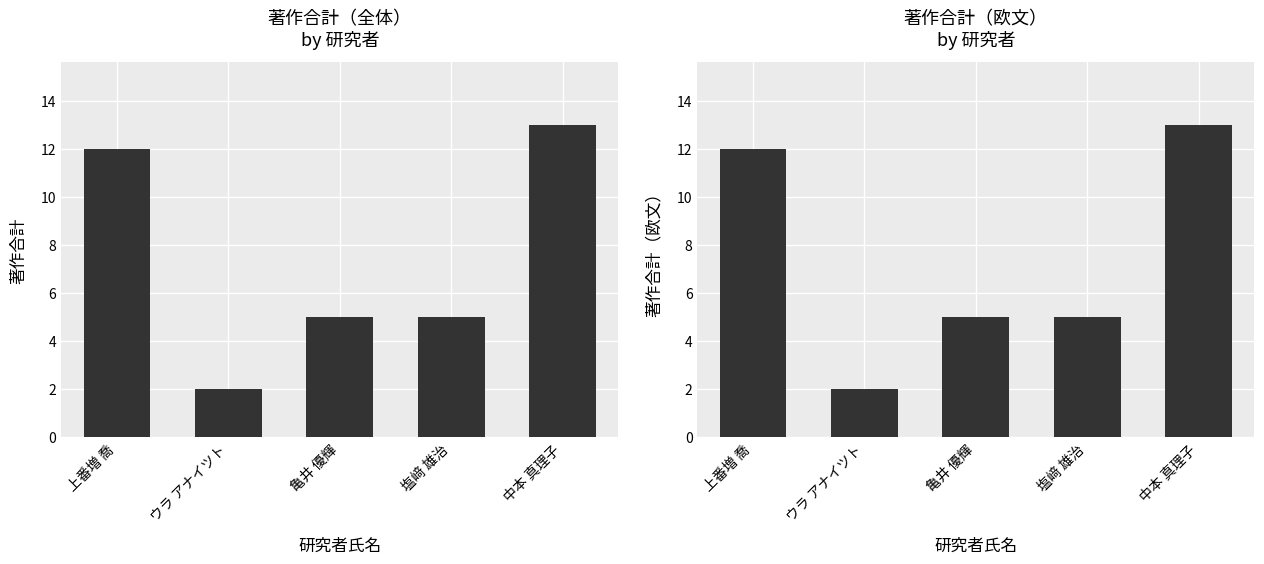

What is the maximum value for 著作合計(欧文)?

13